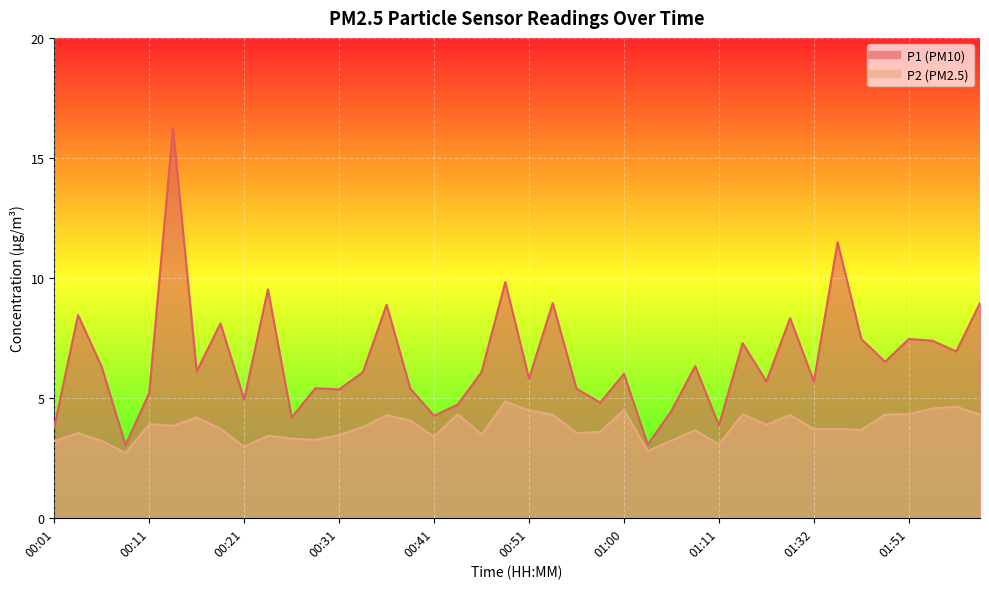

Read the P1 value at 01:56.

6.9